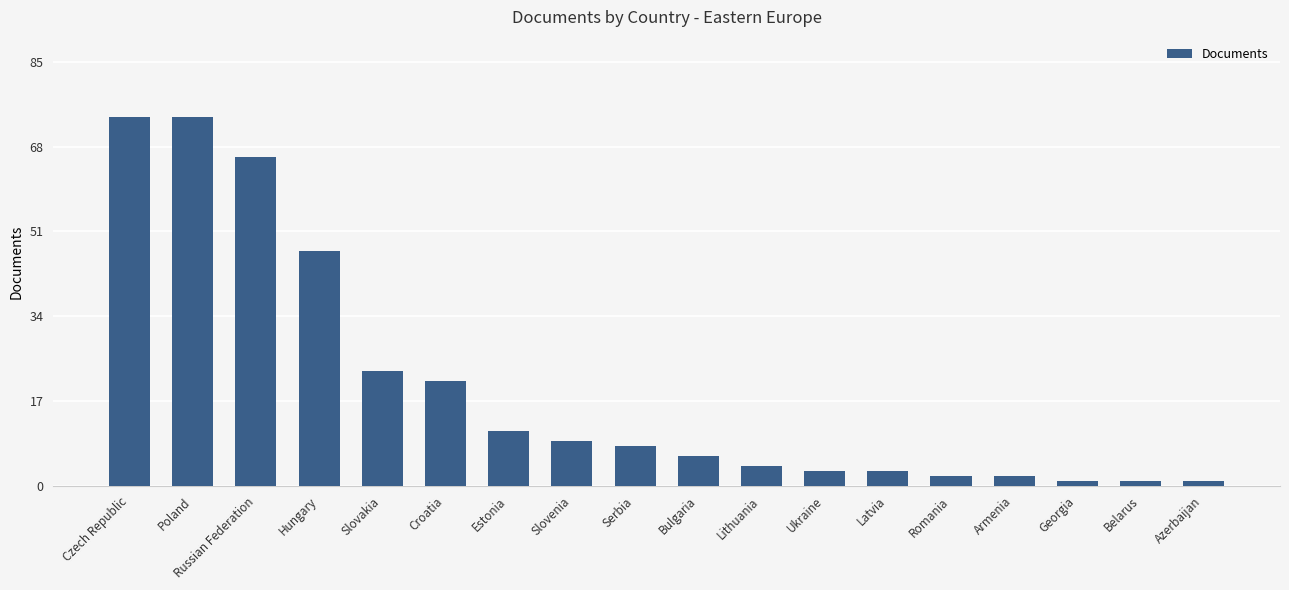

What is the minimum value shown in the chart?

1